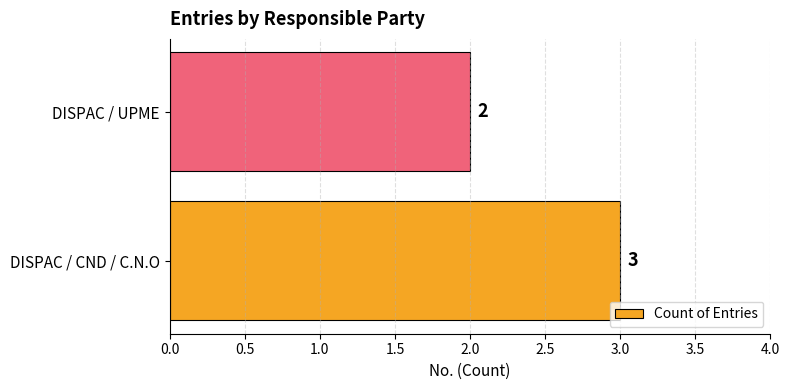

Approximately how many times larger is the value at DISPAC / UPME compared to DISPAC / CND / C.N.O?

0.7